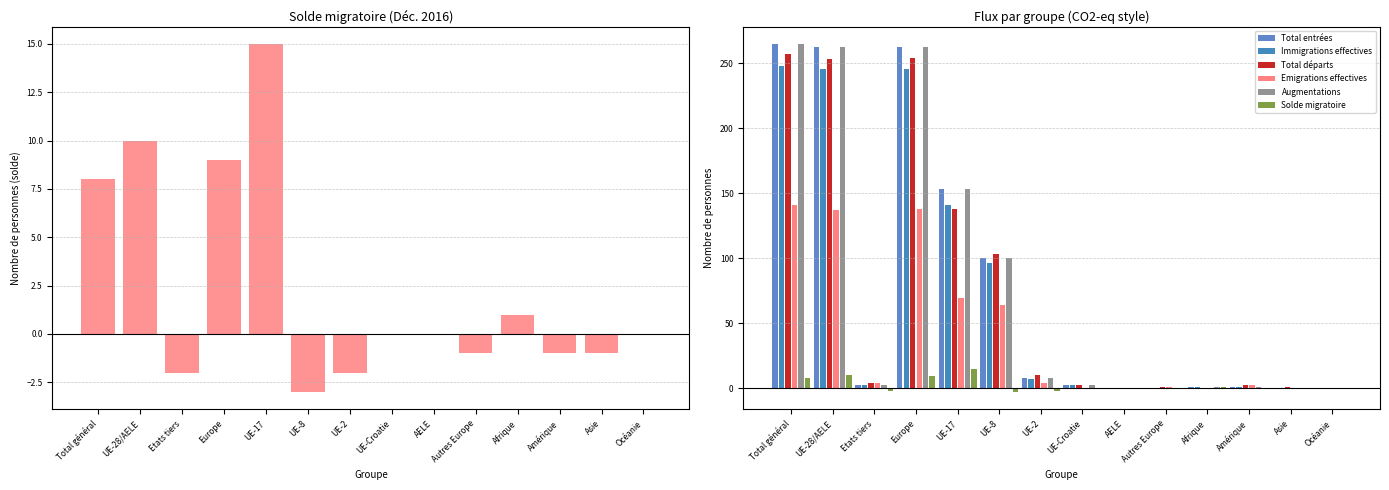

What is the total value across all series at UE-2?

35